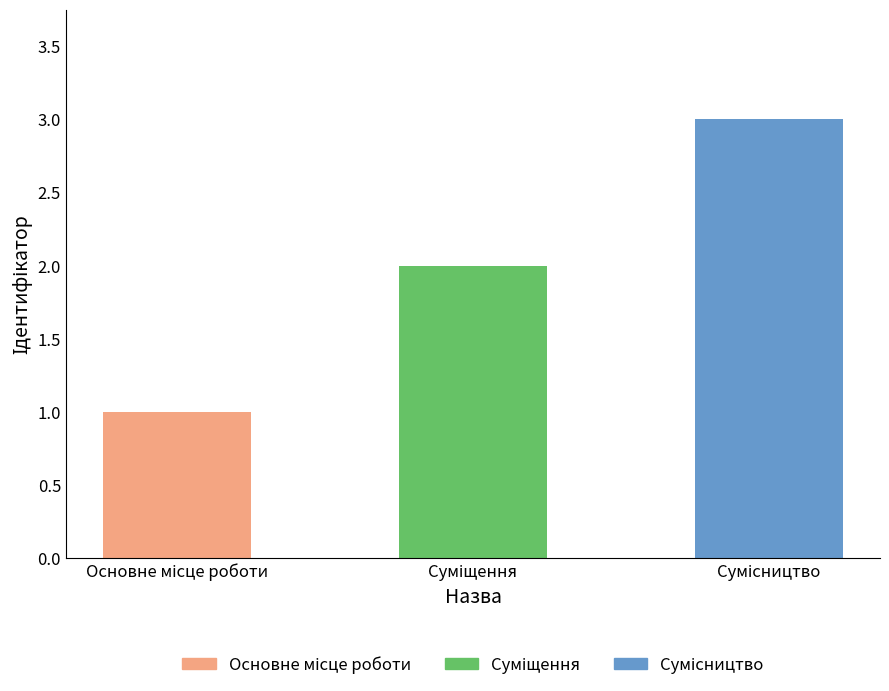

The chart shows a value of 1 at Основне місце роботи. True or false?

True